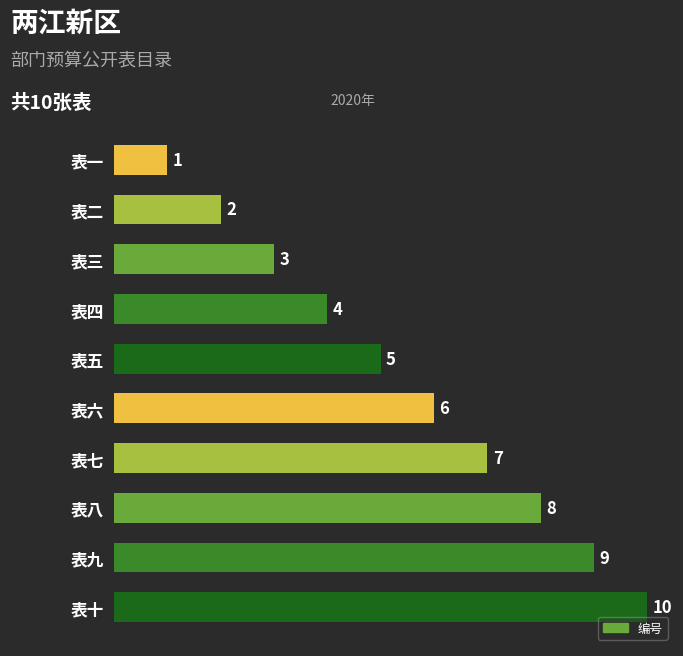

What is the label of the 9th bar from the bottom?

表二